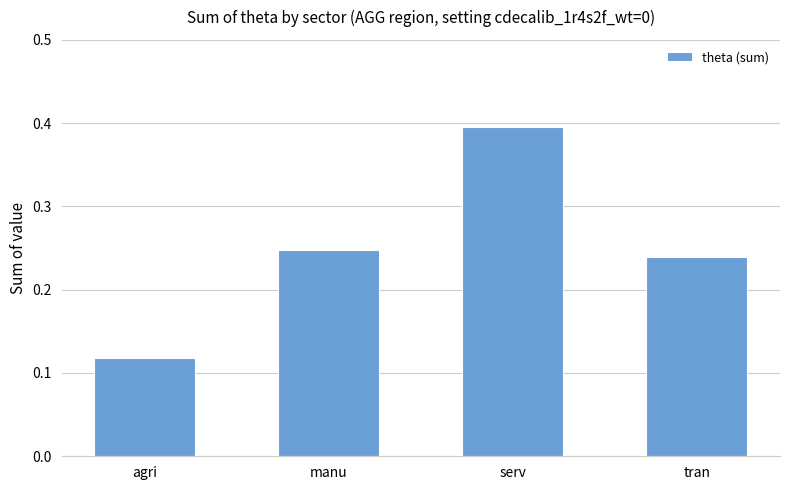

What position from the right is agri?

4